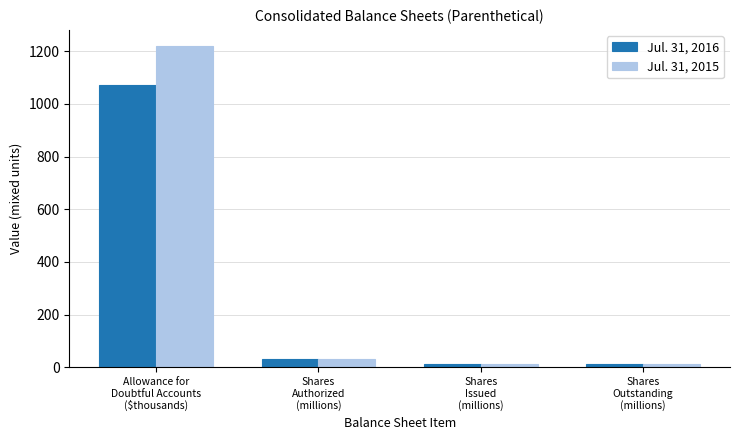

True or false: Jul. 31, 2016 has a value of 30.0 at Shares
Authorized
(millions).

True